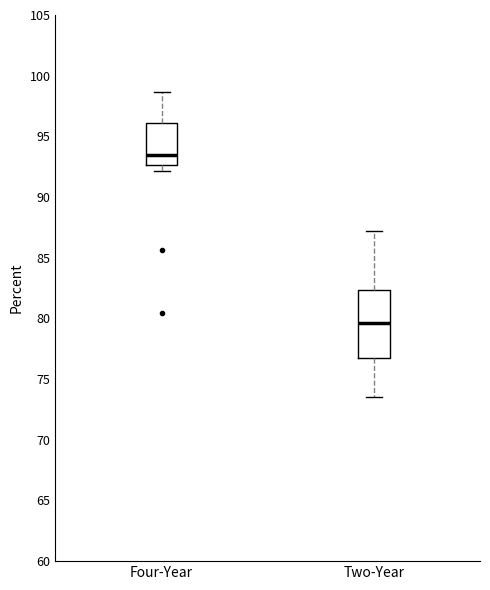

Reading left to right, read every box against the y-axis: the position of its median line, the range the box covers, and the ends of its whiskers. The values are not printed on the chart, so give them approximately, as read against the axis.

Four-Year: median 93.5, box 92.5 to 96.0, whiskers 92.0 to 98.5
Two-Year: median 79.5, box 77.0 to 82.5, whiskers 73.5 to 87.0